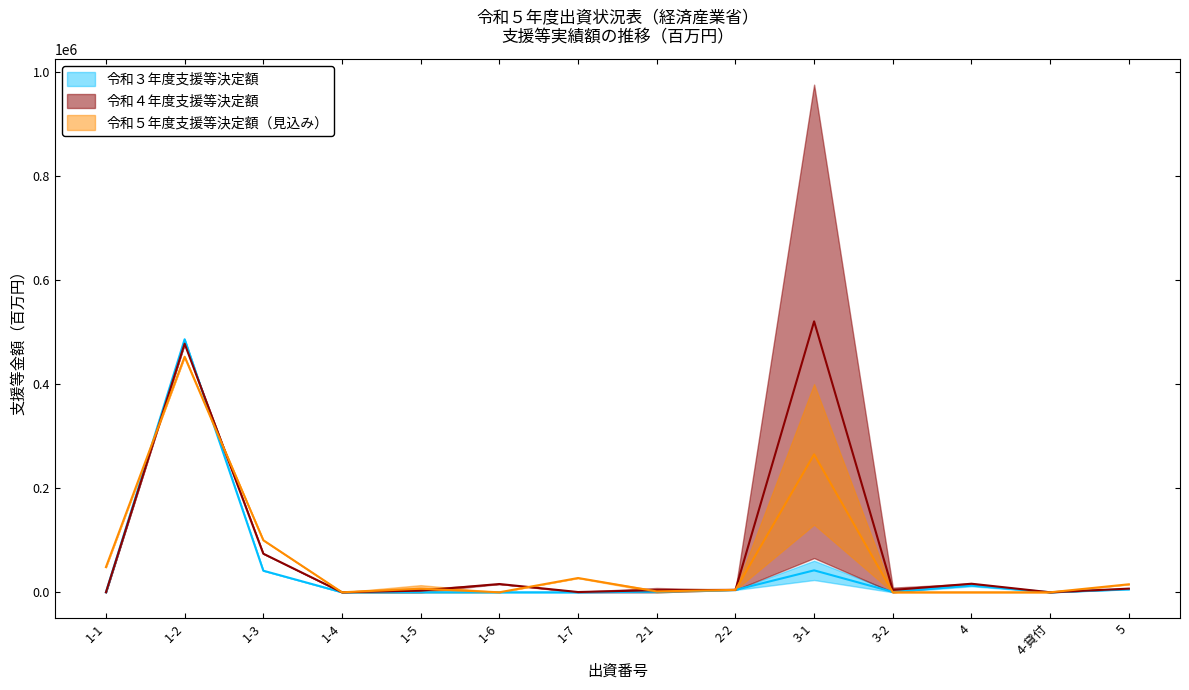

What is the difference between the highest and lowest values at 1-7?

27685.0